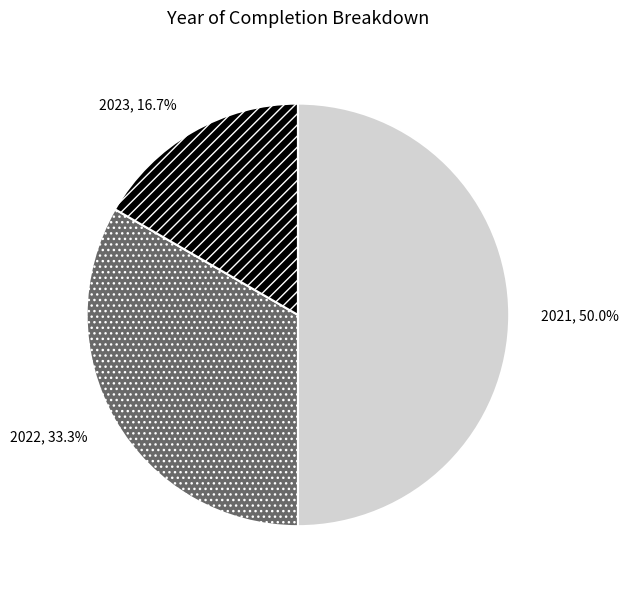

What is the ratio of the value at 2023, 16.7% to the value at 2021, 50.0%?

0.3